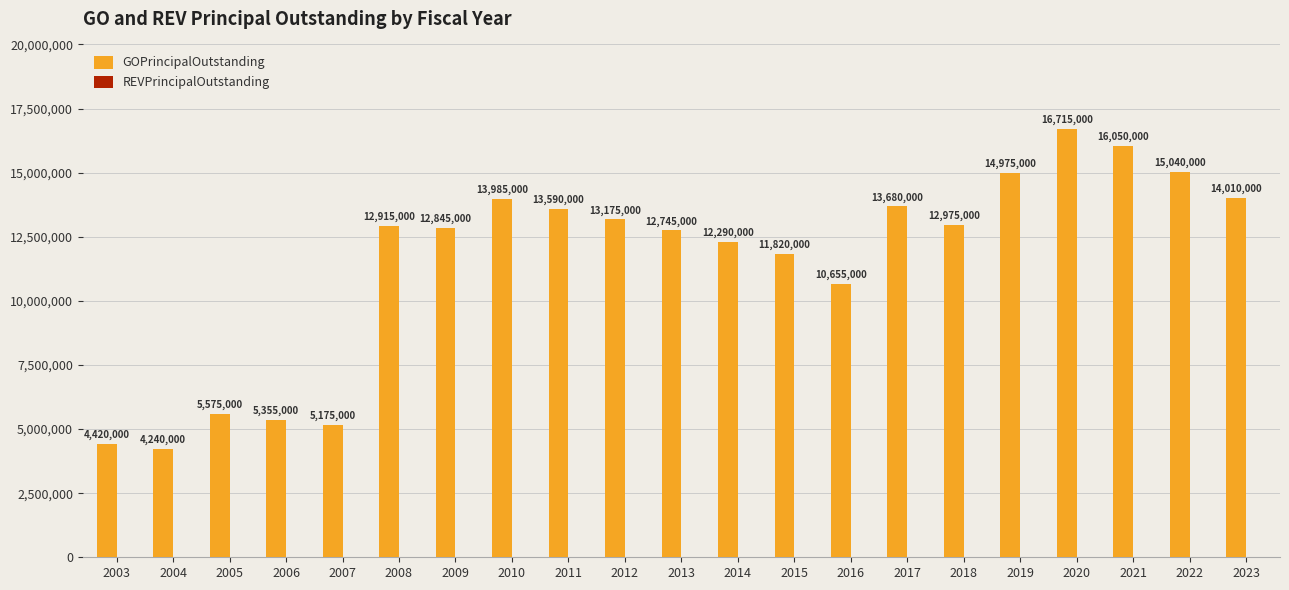

Does the chart contain any negative values?

No